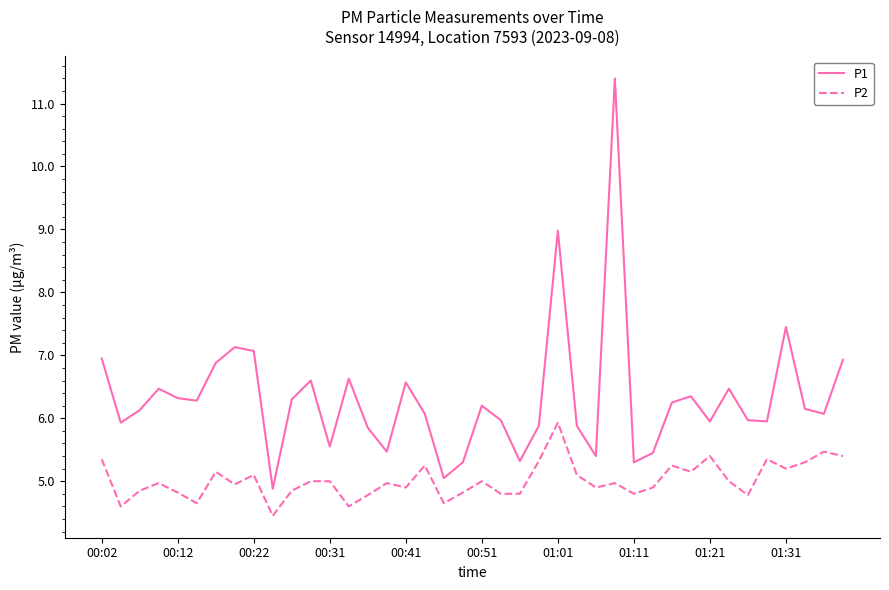

Which series has the widest spread of values?

P1